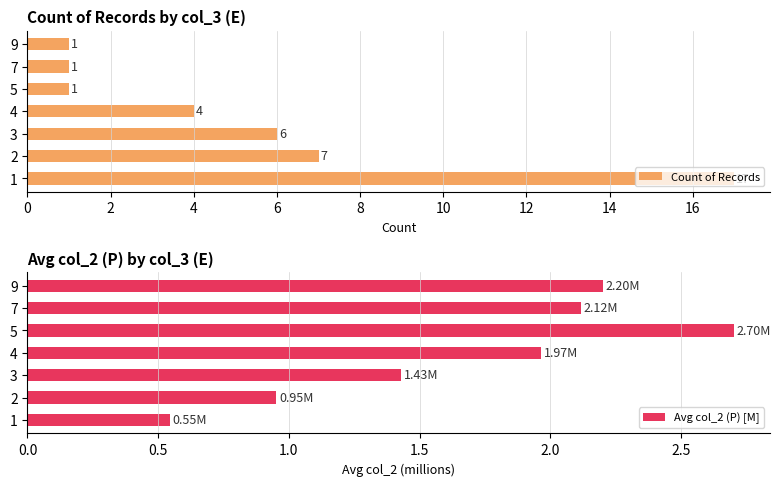

How many data points in Avg col_2 (P) [M] are above 1?

5